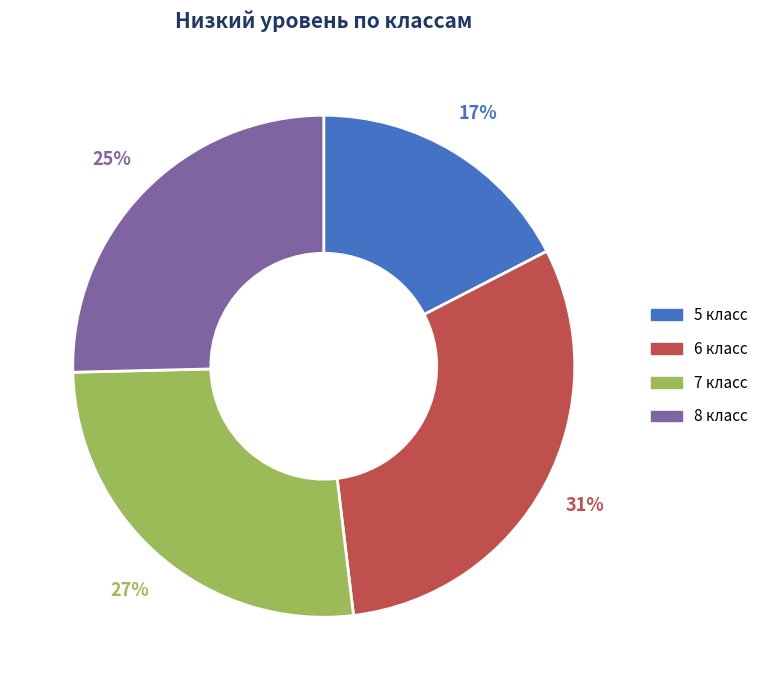

To the nearest percent, what portion does 7 класс represent?

27%